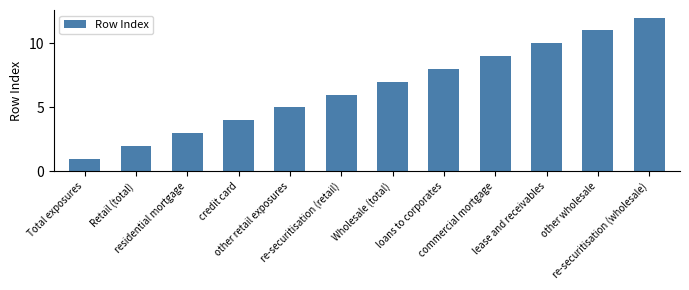

Count the number of categories in the chart.

12